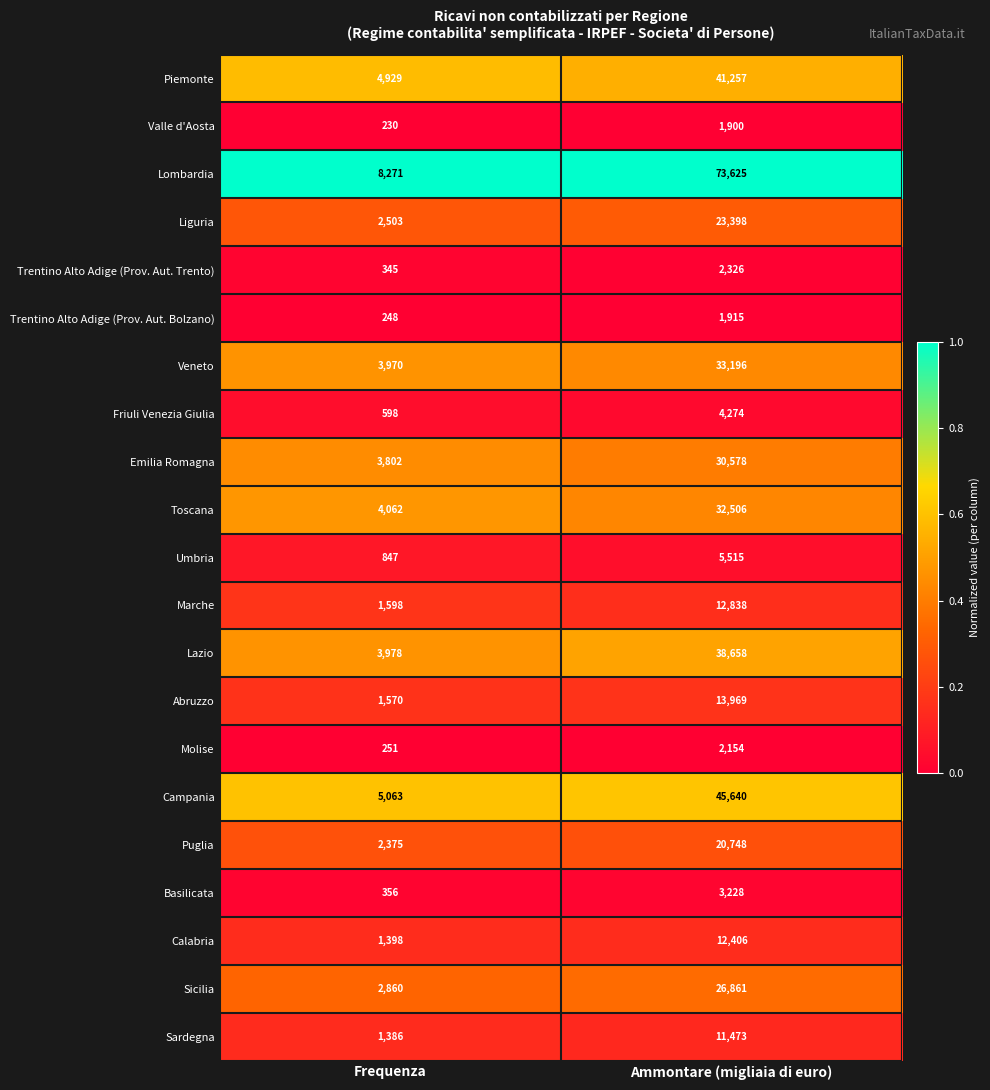

What is the sum of the Lombardia values at Ammontare (migliaia di euro) and Frequenza?

81896